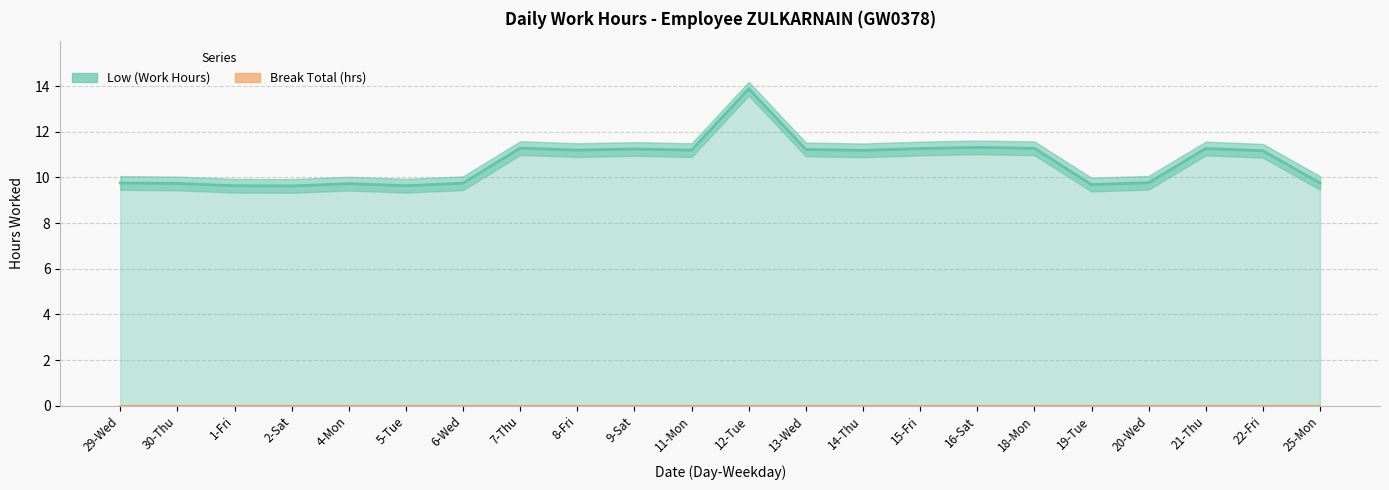

Which label corresponds to the smallest value in the chart?

2-Sat